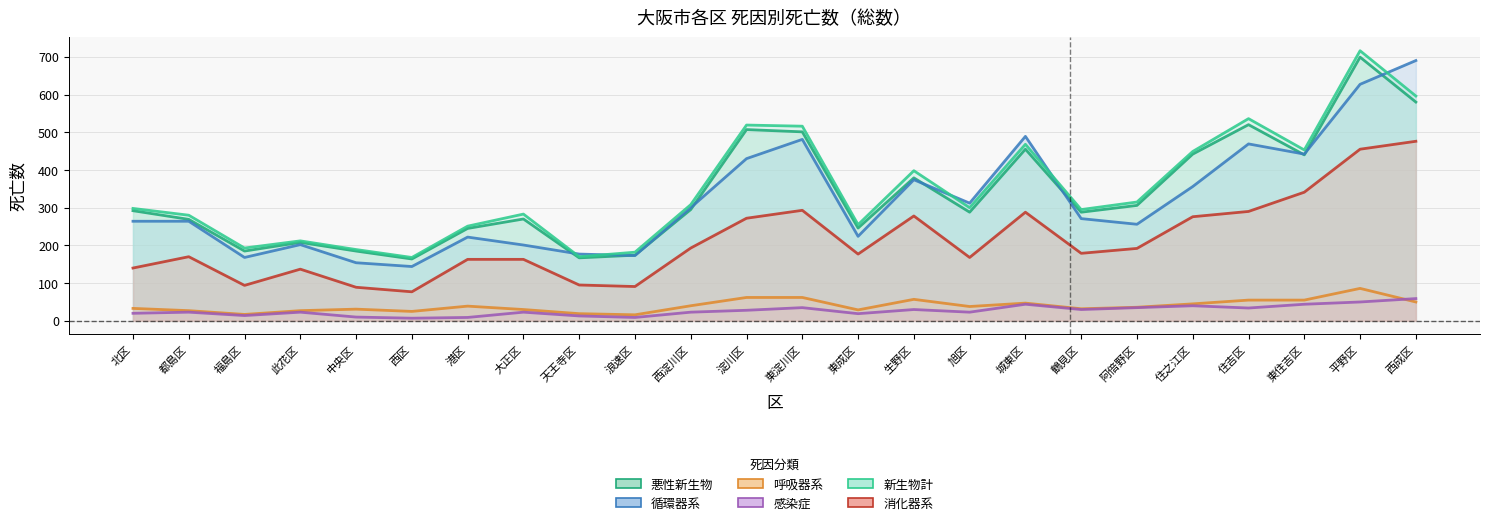

What value does the 悪性新生物 series have at 港区?

245